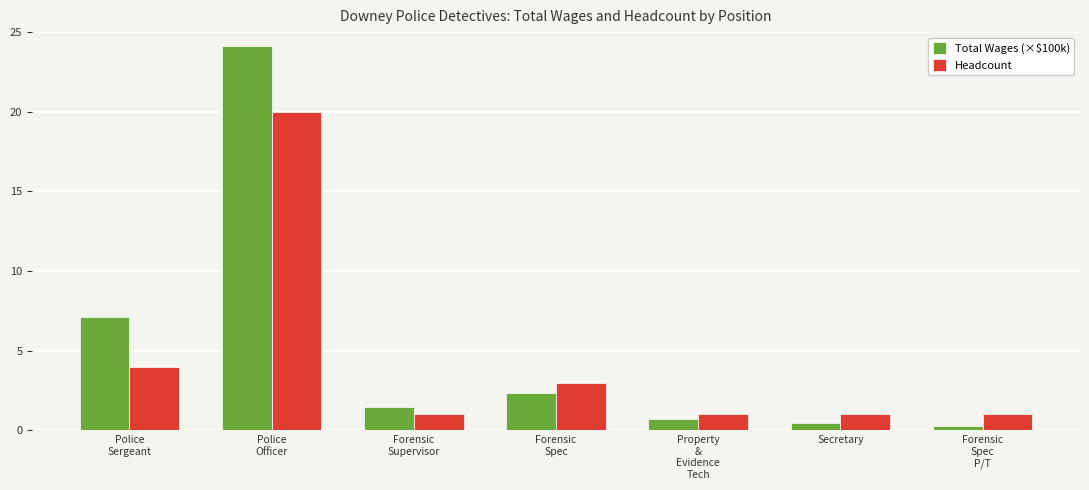

Reading left to right, transcribe all the data shown in this chart.

Total Wages (×$100k): 7.1	24.1	1.4	2.4	0.7	0.5	0.3
Headcount: 4.0	20.0	1.0	3.0	1.0	1.0	1.0